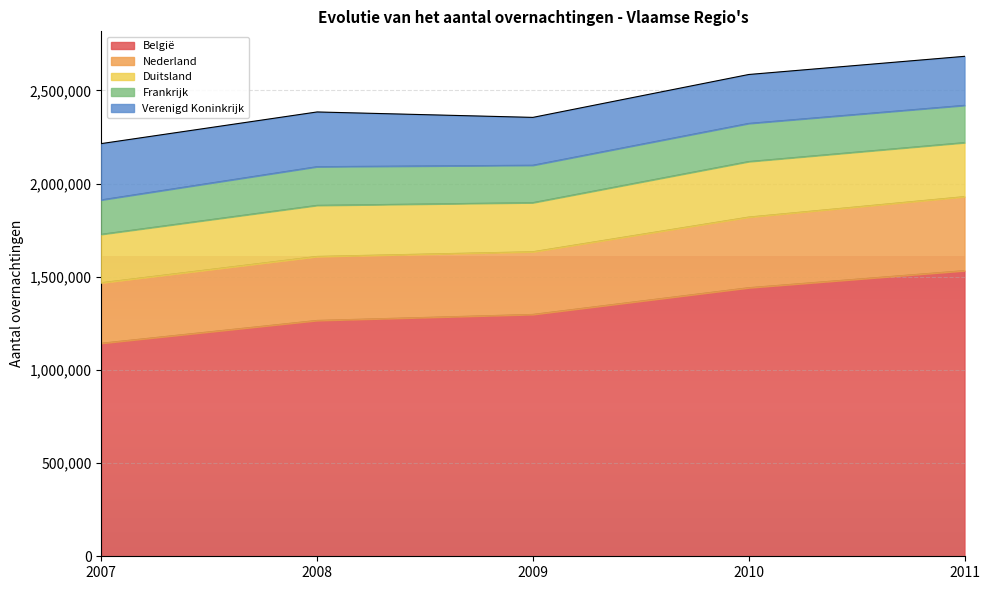

Is it true that Nederland equals 545043 at 2010?

False